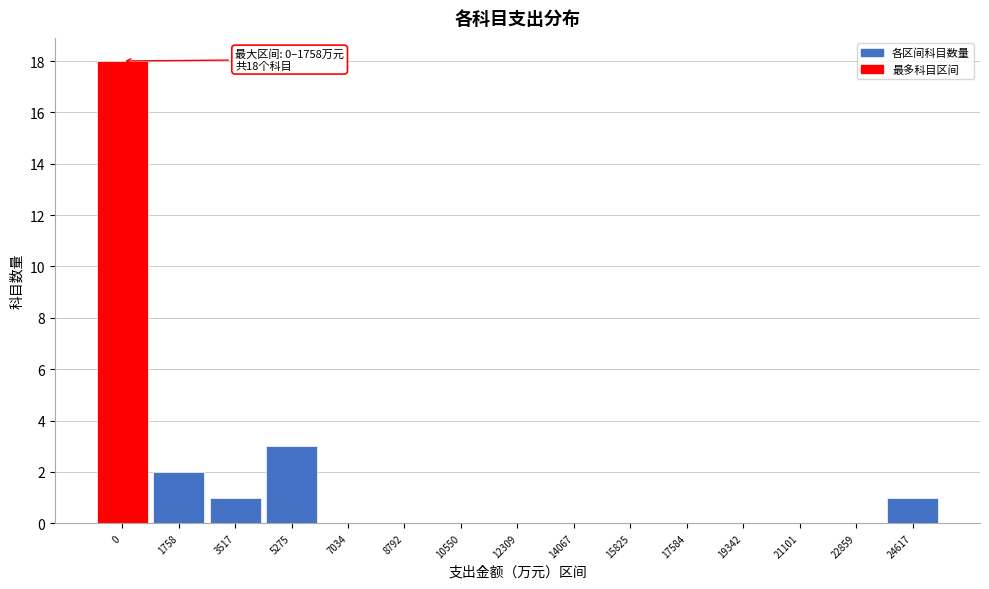

Reading right to left, list all the values displayed in this chart.

24617=1	22859=0	21101=0	19342=0	17584=0	15825=0	14067=0	12309=0	10550=0	8792=0	7034=0	5275=3	3517=1	1758=2	0=18